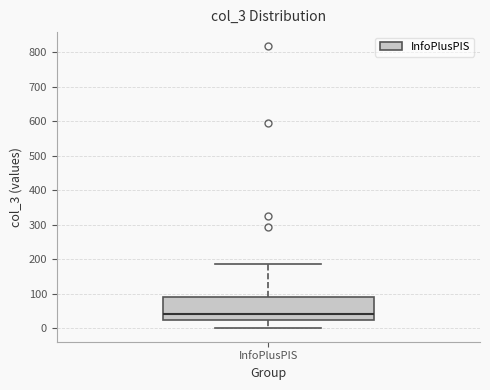

Transcribe this box plot: give where the median line is, the range the box spans, and where the two whiskers end, as read against the y-axis. The values are not printed on the chart, so give them approximately, as read against the axis.

median 40, box 20 to 90, whiskers 0 to 190